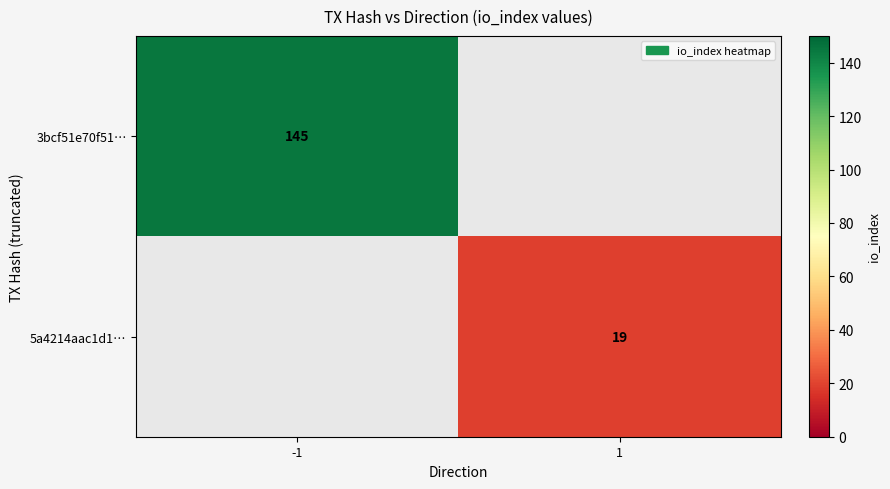

Which has a higher value, 1 or -1?

-1